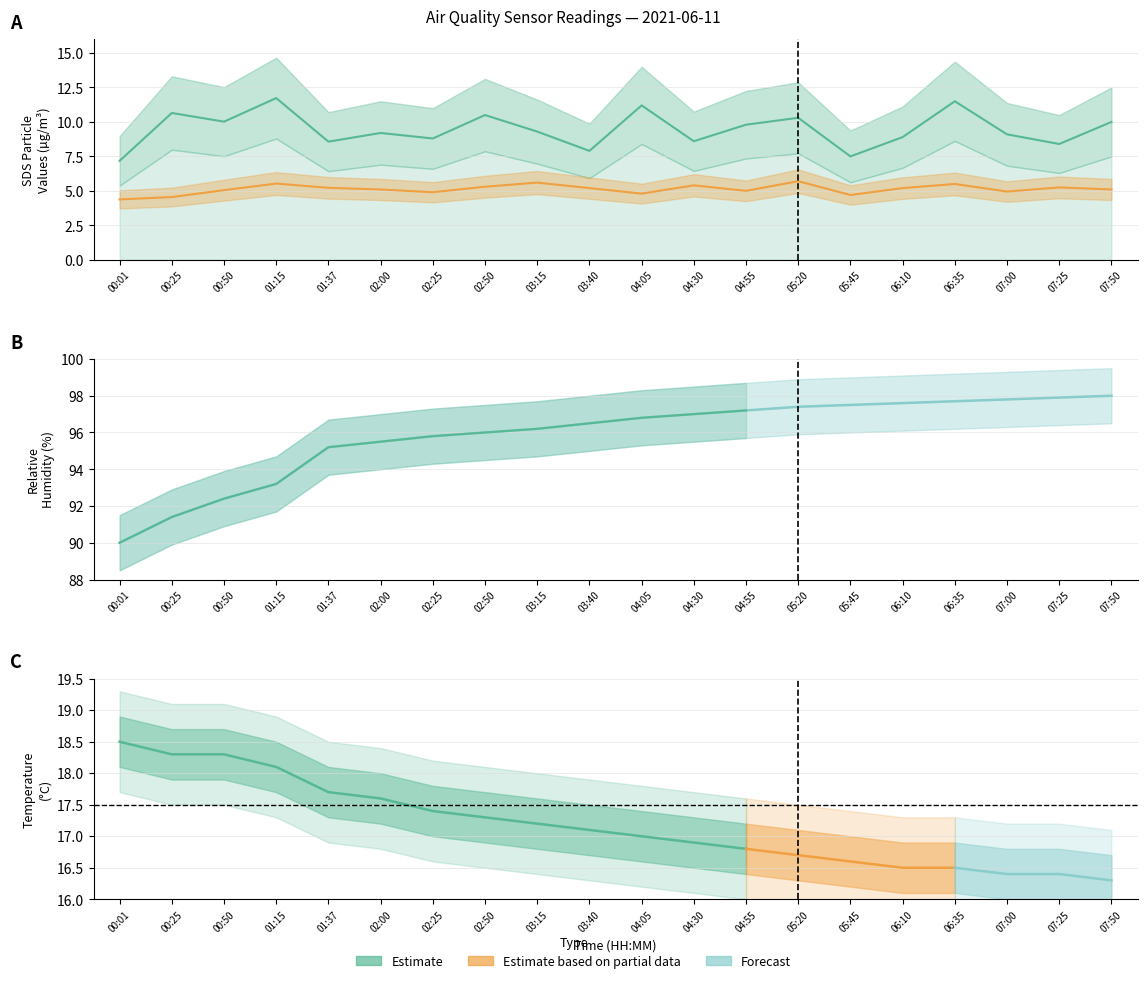

Which category has the highest value across all series?

07:50